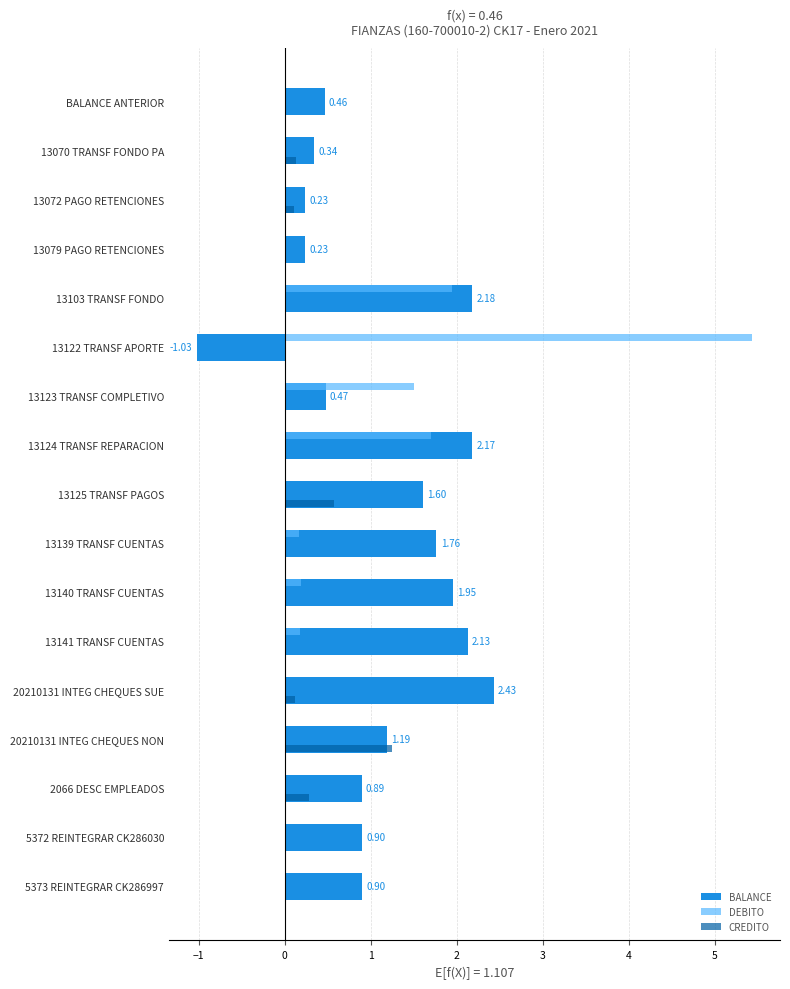

What is the sum of all BALANCE values?

18.8